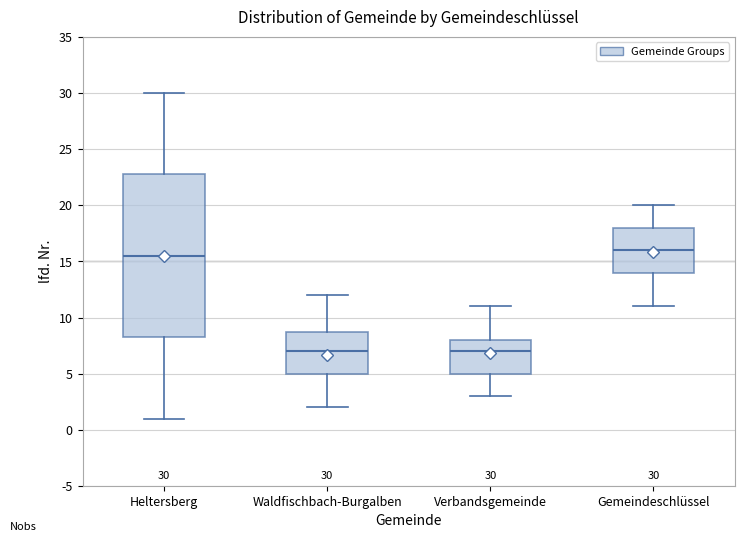

Which box is the tallest, from its lower edge to its upper edge?

Heltersberg